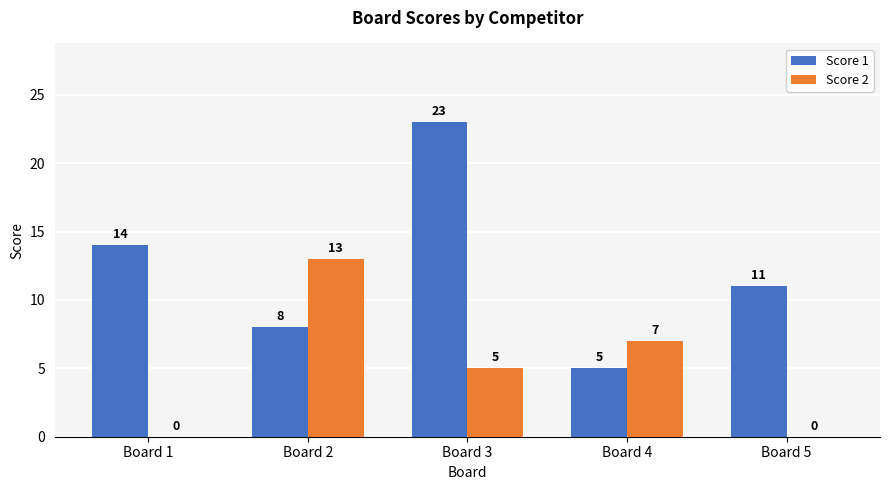

At which category is the sum across all series the highest?

Board 3